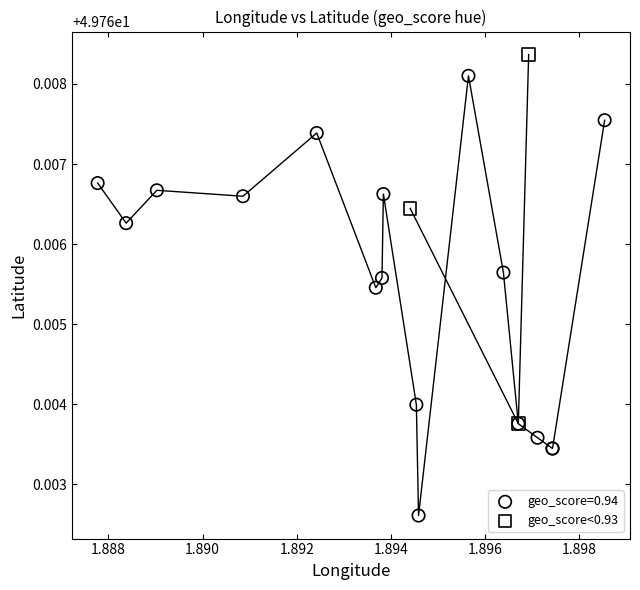

Which series contains the highest Y value?

geo_score<0.93